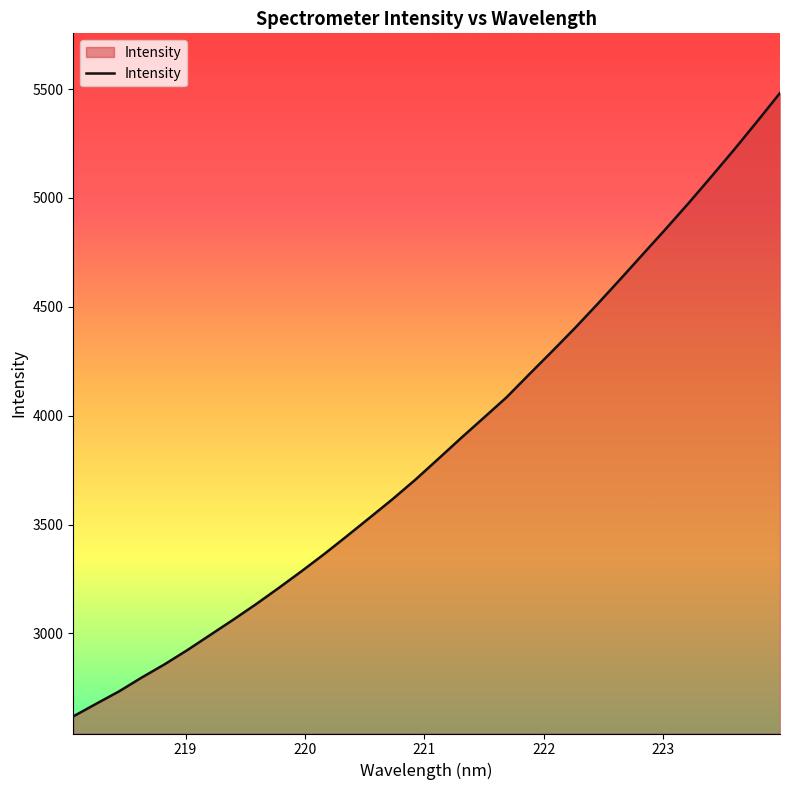

What is the smallest value displayed?

2619.1